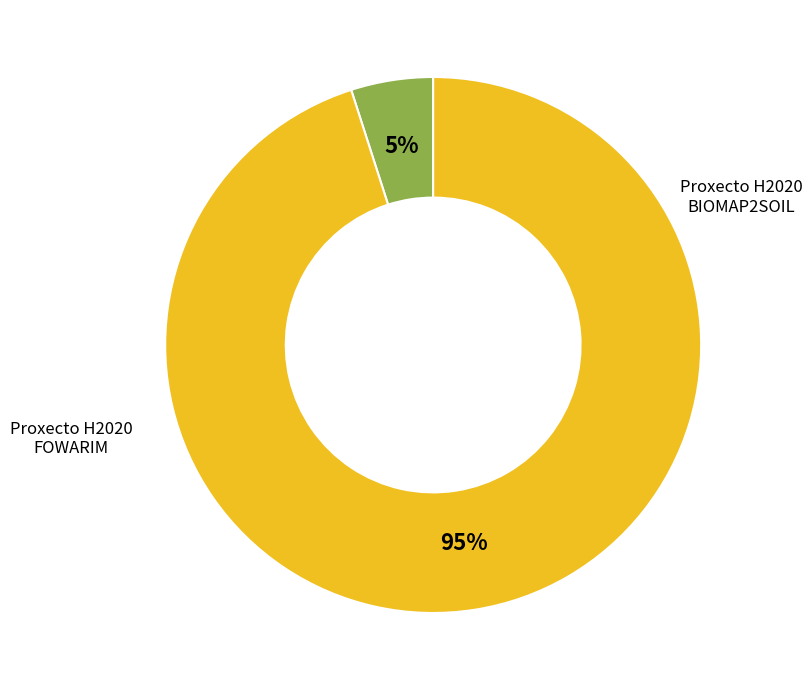

How many slices are in this pie chart?

2